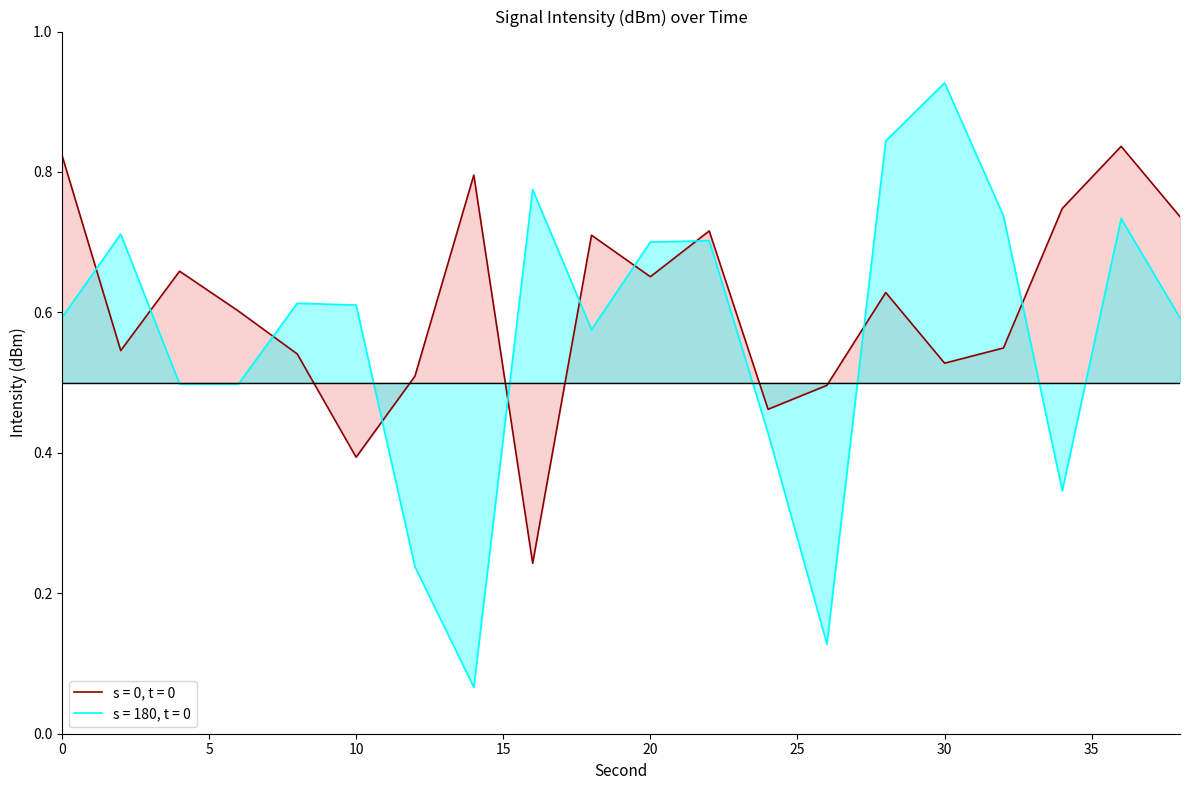

What is the value of the intensity_lower point at the 5th from the left?

0.6